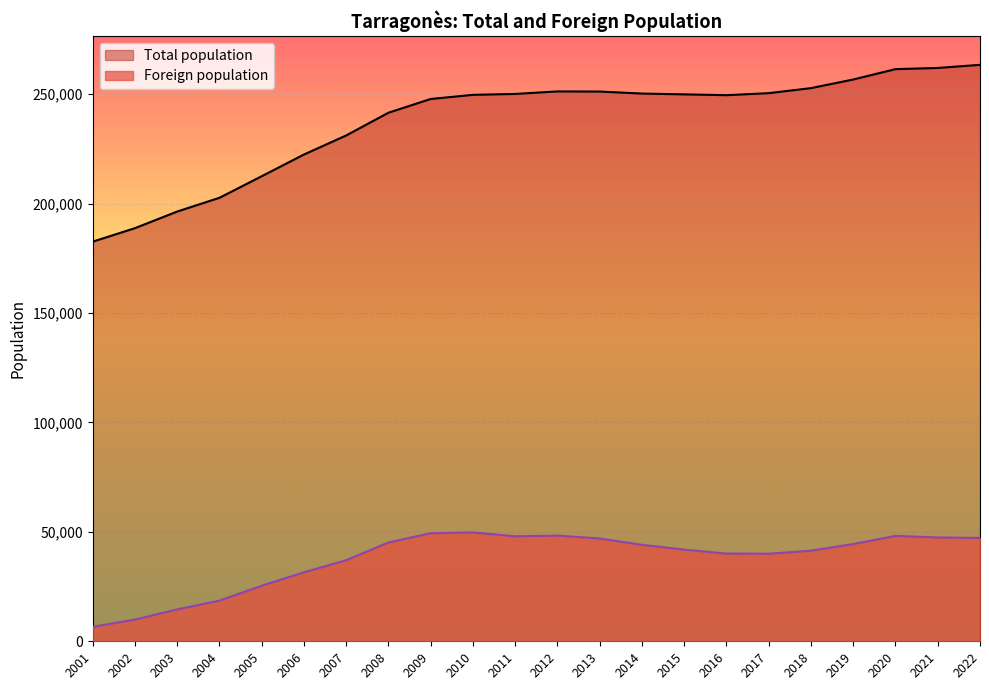

Reading left to right, list all the values displayed in this chart.

Total population: 2022=263428	2021=262001	2020=261466	2019=256730	2018=252790	2017=250488	2016=249565	2015=249939	2014=250306	2013=251226	2012=251282	2011=250142	2010=249718	2009=247827	2008=241549	2007=231161	2006=222444	2005=212520	2004=202662	2003=196387	2002=188790	2001=182613
Foreign population: 2022=47236	2021=47440	2020=48162	2019=44452	2018=41401	2017=40023	2016=40081	2015=41891	2014=44079	2013=46995	2012=48287	2011=47998	2010=49749	2009=49395	2008=45160	2007=37046	2006=31515	2005=25378	2004=18582	2003=14578	2002=9907	2001=6620